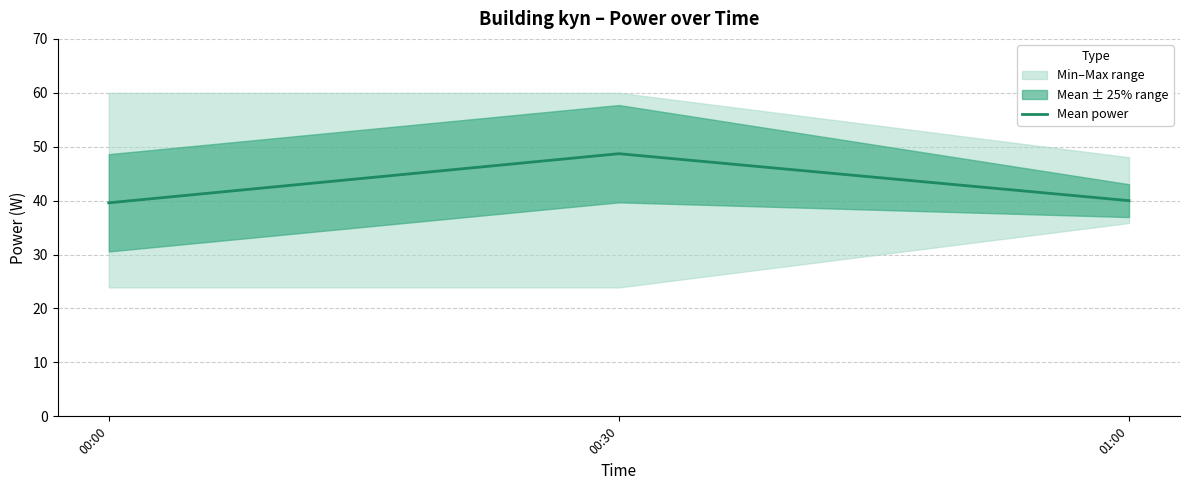

Which category has the lowest value across all series?

00:00